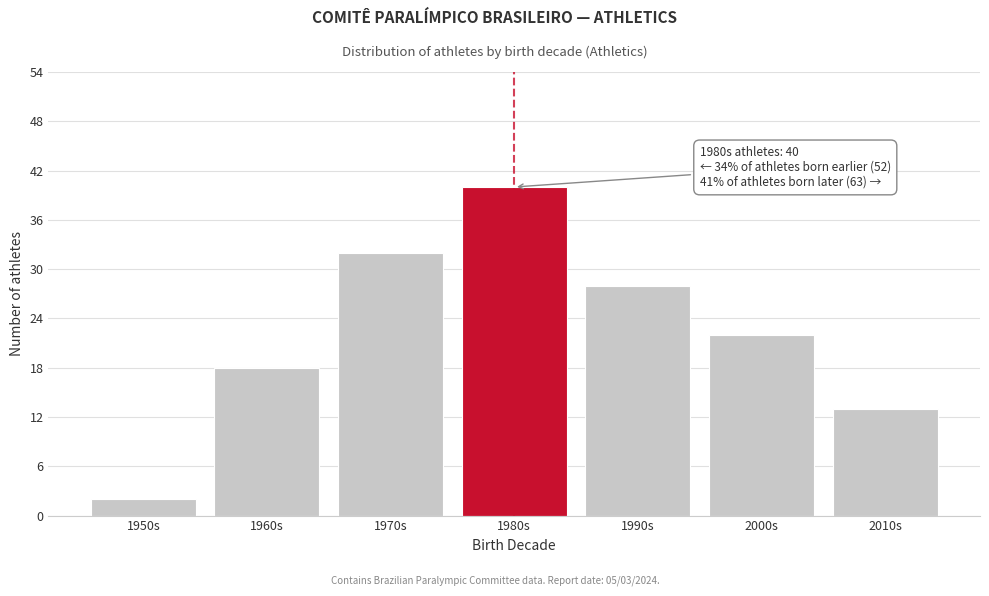

Reading right to left, extract all data points from this chart.

13	22	28	40	32	18	2